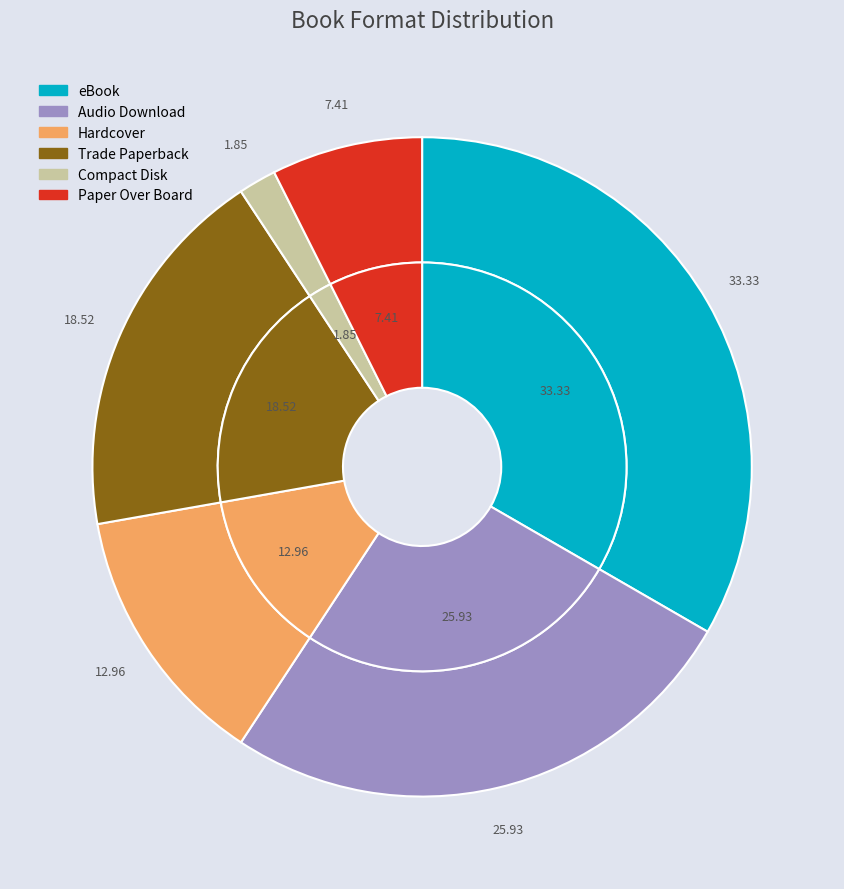

Which slice is the largest?

eBook